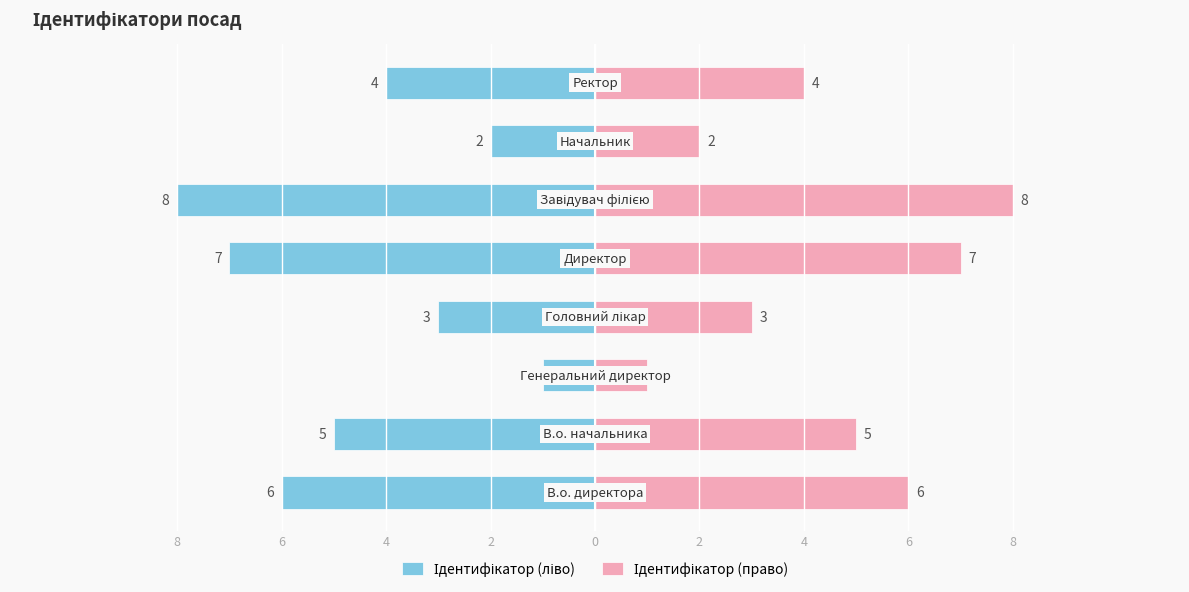

How many data points does each series have?

8